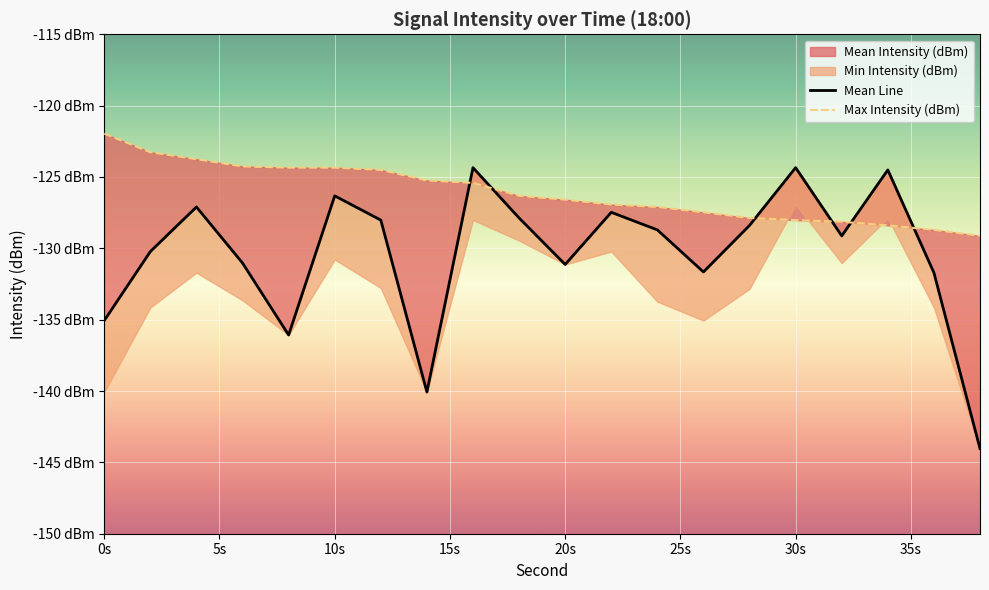

Between which two adjacent categories do Max Intensity (dBm) and Mean Intensity (dBm) first intersect?

14 and 16